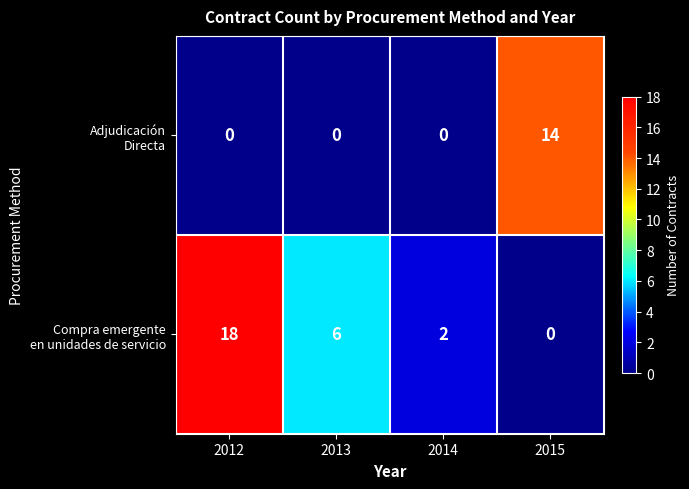

At which category is the sum across all series the highest?

2012